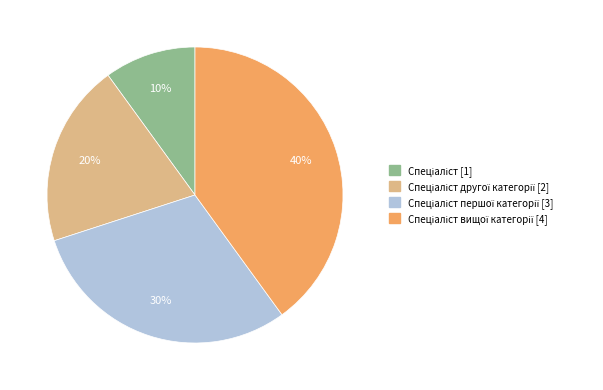

Does any single category account for the majority?

No